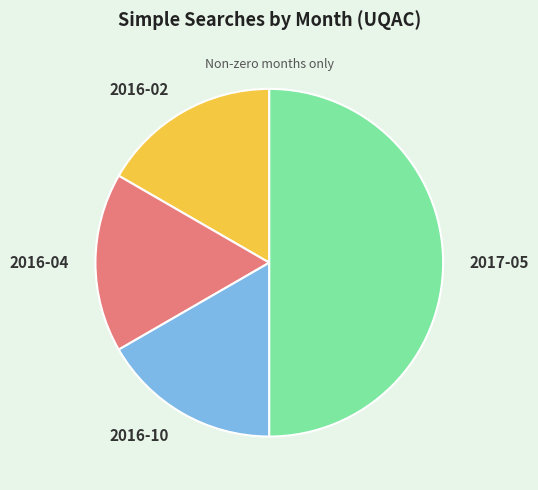

How many segments does this pie chart have?

4